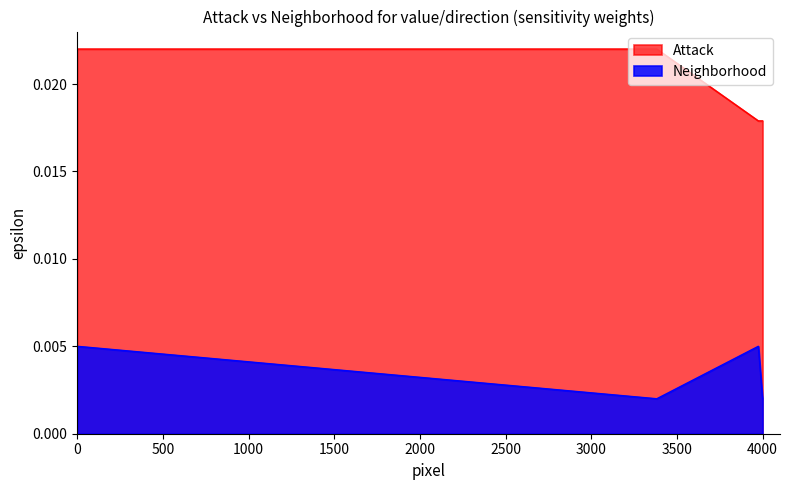

Which series has the largest total across all categories?

Attack